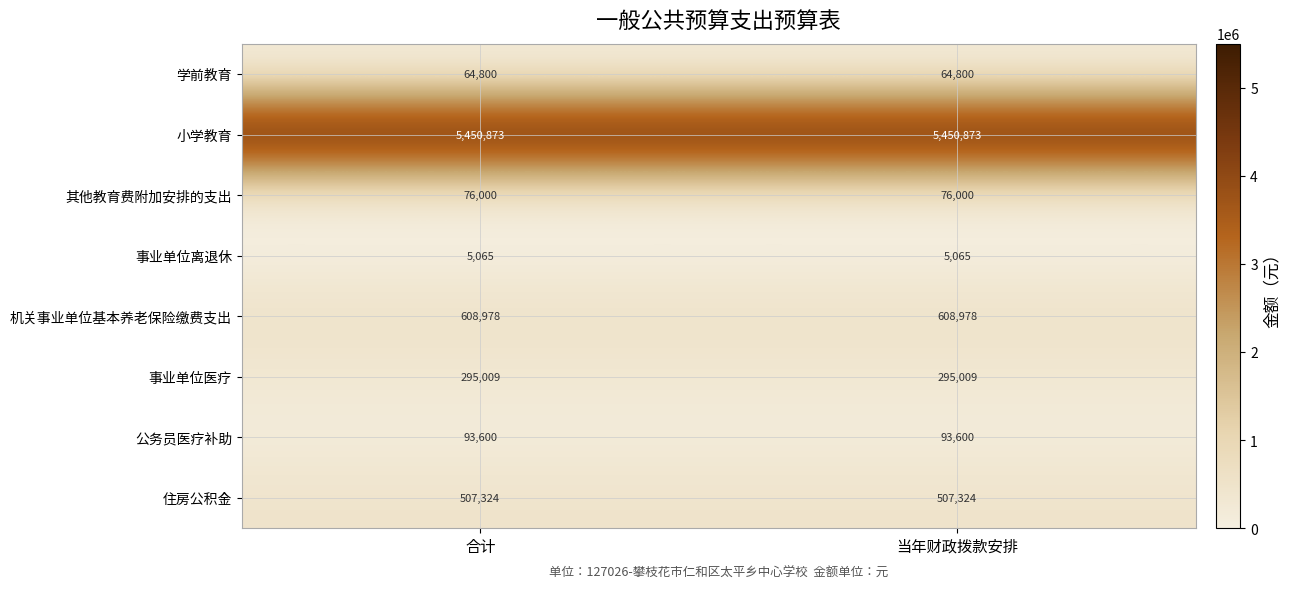

Reading left to right, transcribe all the data shown in this chart.

学前教育: 合计=64800	当年财政拨款安排=64800
小学教育: 合计=5450873	当年财政拨款安排=5450873
其他教育费附加安排的支出: 合计=76000	当年财政拨款安排=76000
事业单位离退休: 合计=5065	当年财政拨款安排=5065
机关事业单位基本养老保险缴费支出: 合计=608978	当年财政拨款安排=608978
事业单位医疗: 合计=295009	当年财政拨款安排=295009
公务员医疗补助: 合计=93600	当年财政拨款安排=93600
住房公积金: 合计=507324	当年财政拨款安排=507324